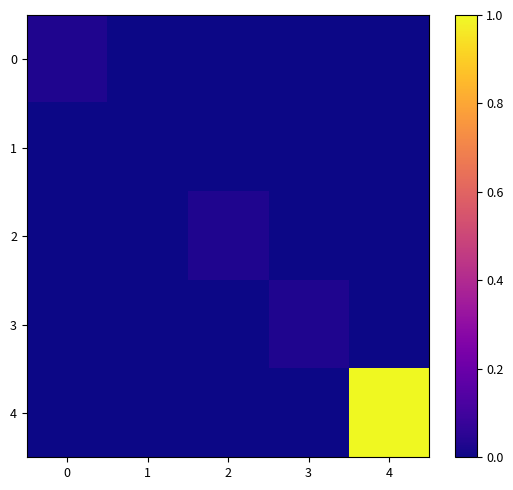

At which category is the sum across all series the highest?

4